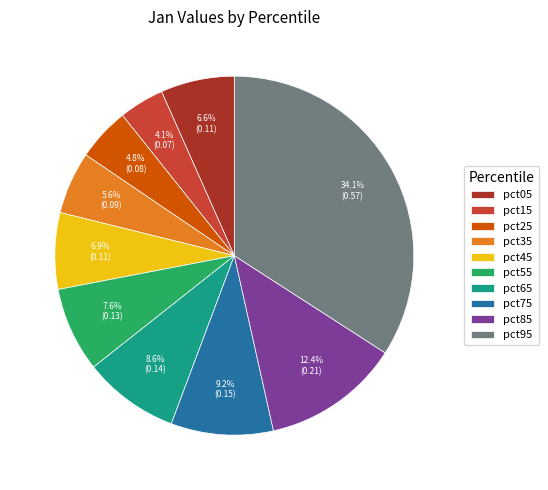

Is there any slice that represents more than half of the pie?

No